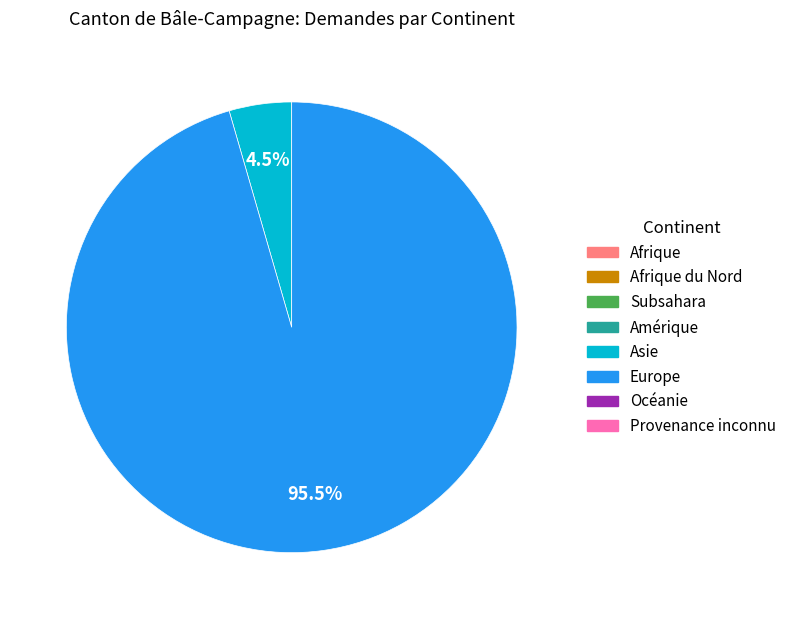

To the nearest percent, what is the difference between the largest and smallest slice percentages?

91%